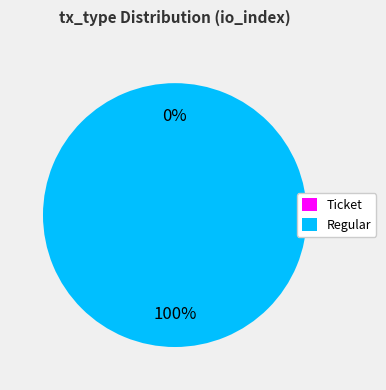

To the nearest percent, what is the combined percentage of Regular and Ticket?

100%